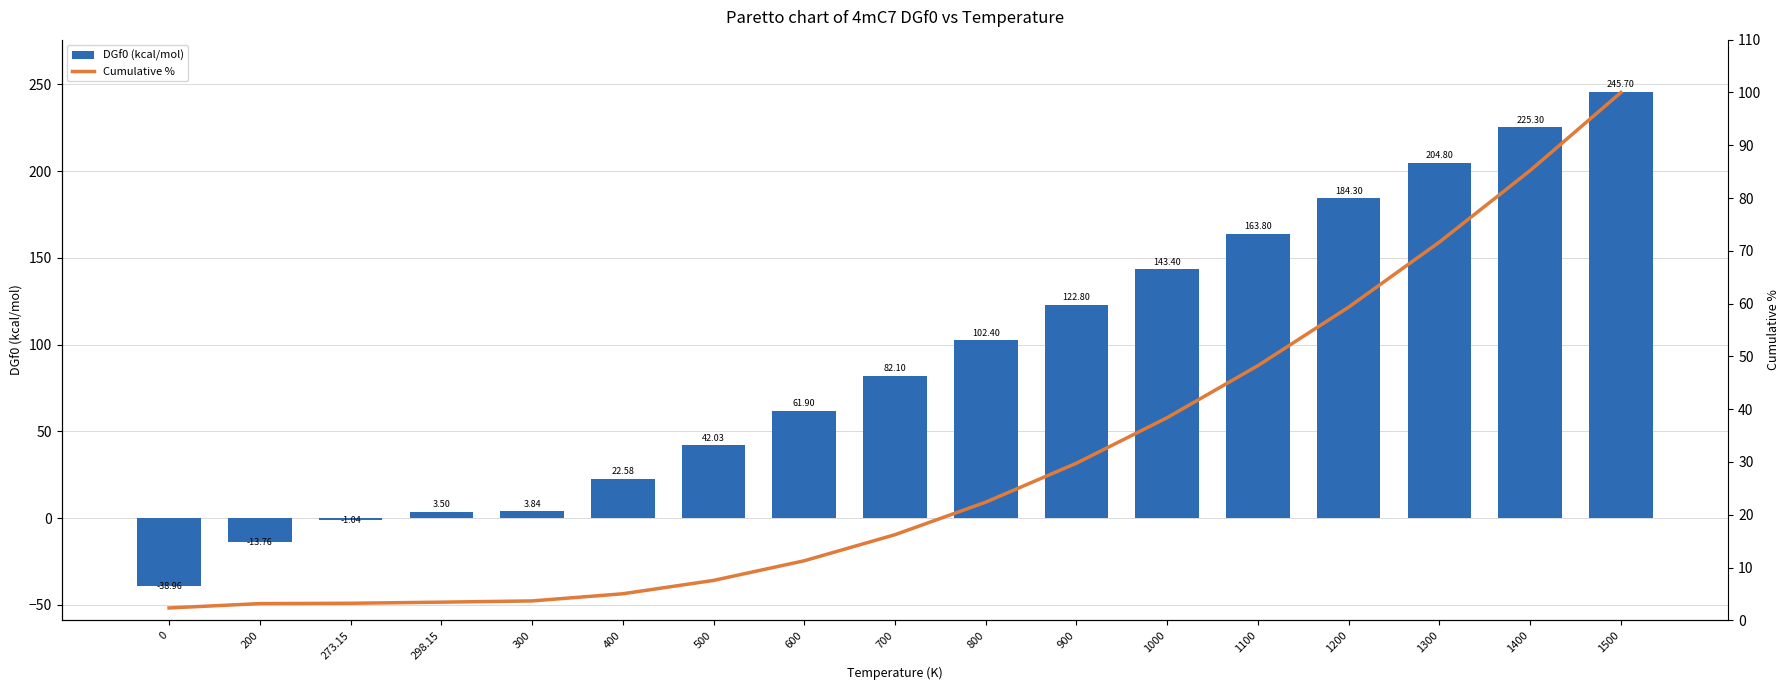

Rank the series at 400 from highest to lowest value.

DGf0 (kcal/mol), Cumulative %